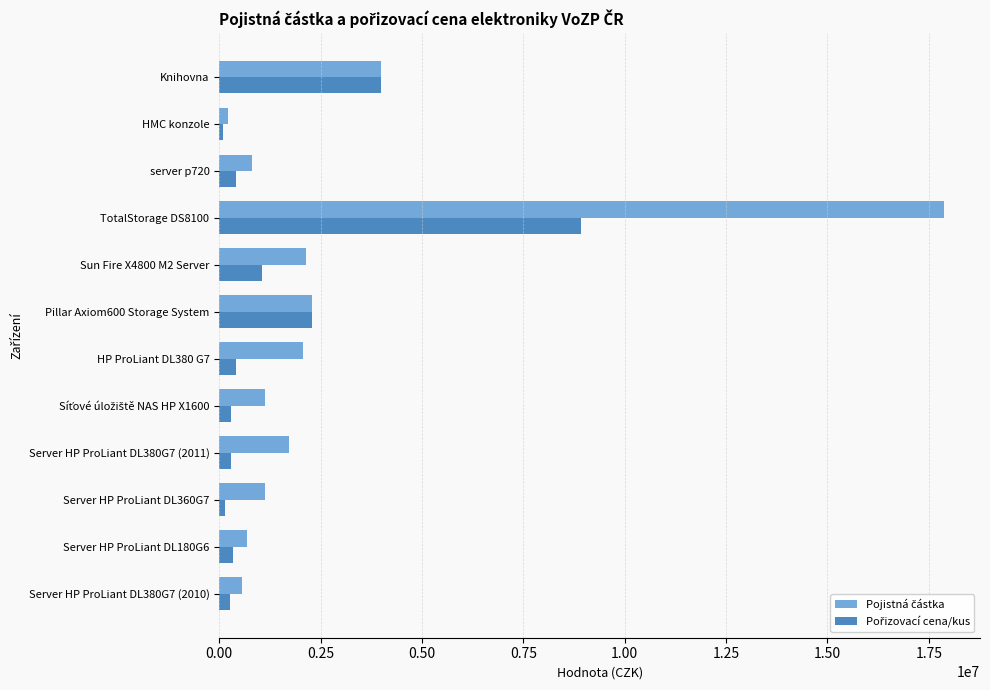

At which category is the sum across all series the highest?

TotalStorage DS8100